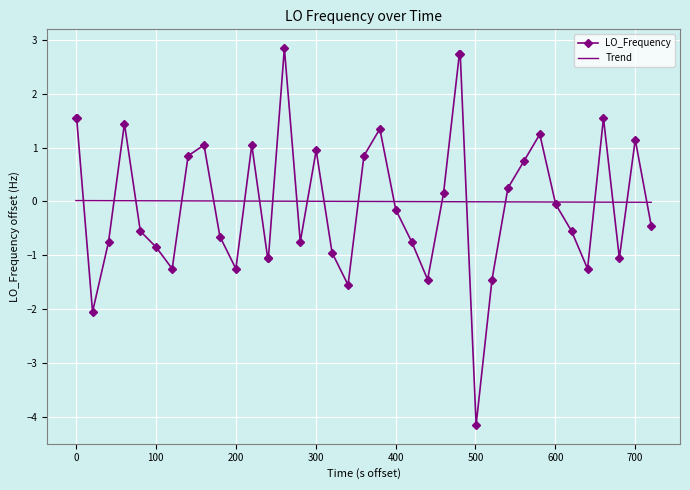

What is the maximum value for LO_Frequency?

2.8